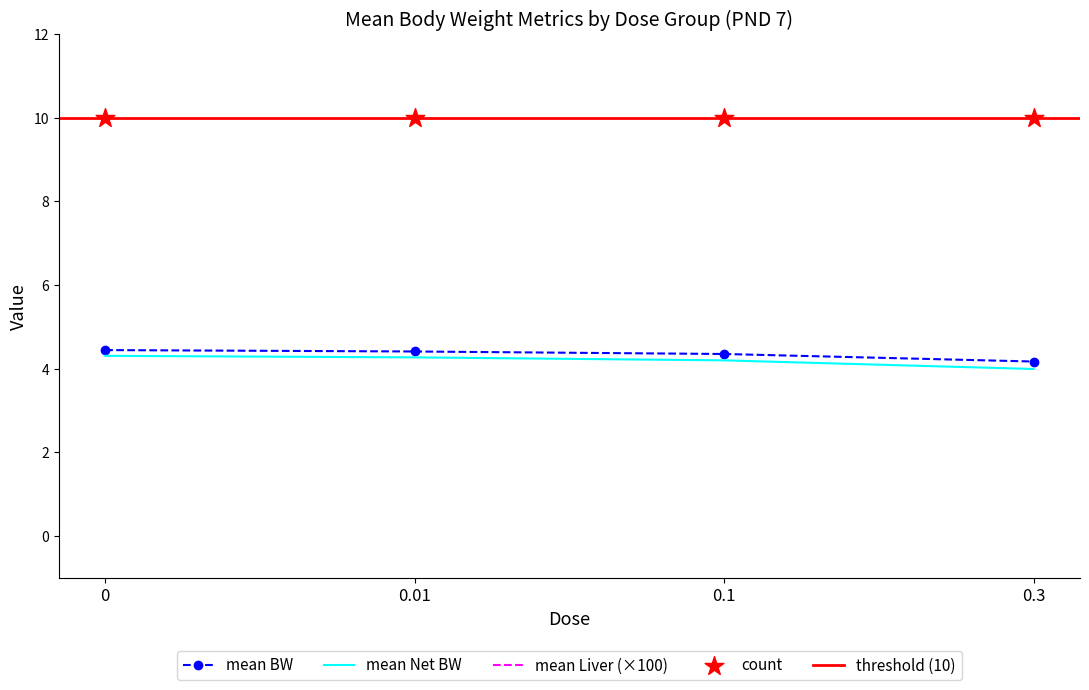

At how many categories does at least one series exceed 0?

4